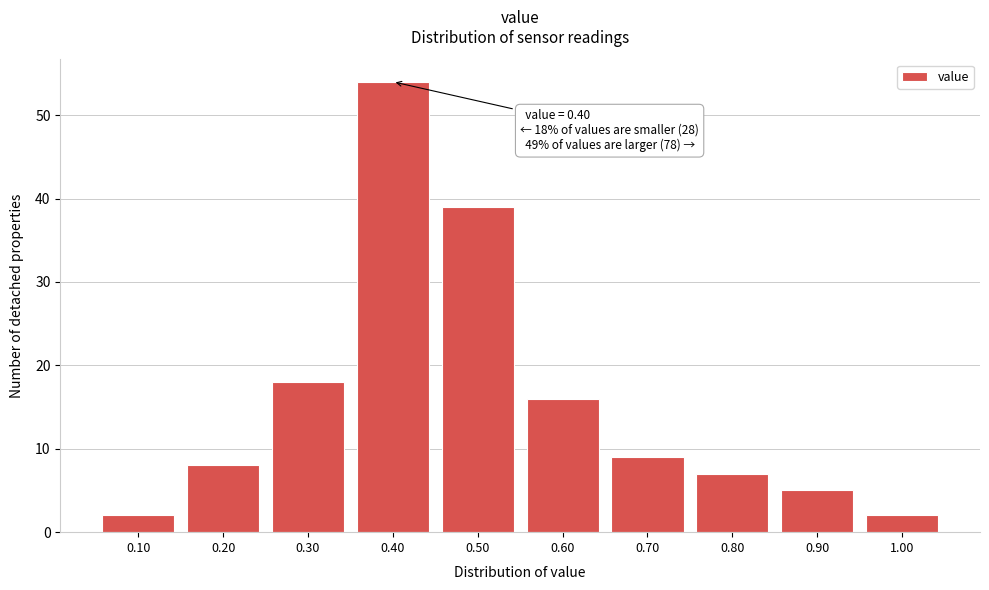

Reading left to right, list all the values displayed in this chart.

0.10=2	0.20=8	0.30=18	0.40=54	0.50=39	0.60=16	0.70=9	0.80=7	0.90=5	1.00=2